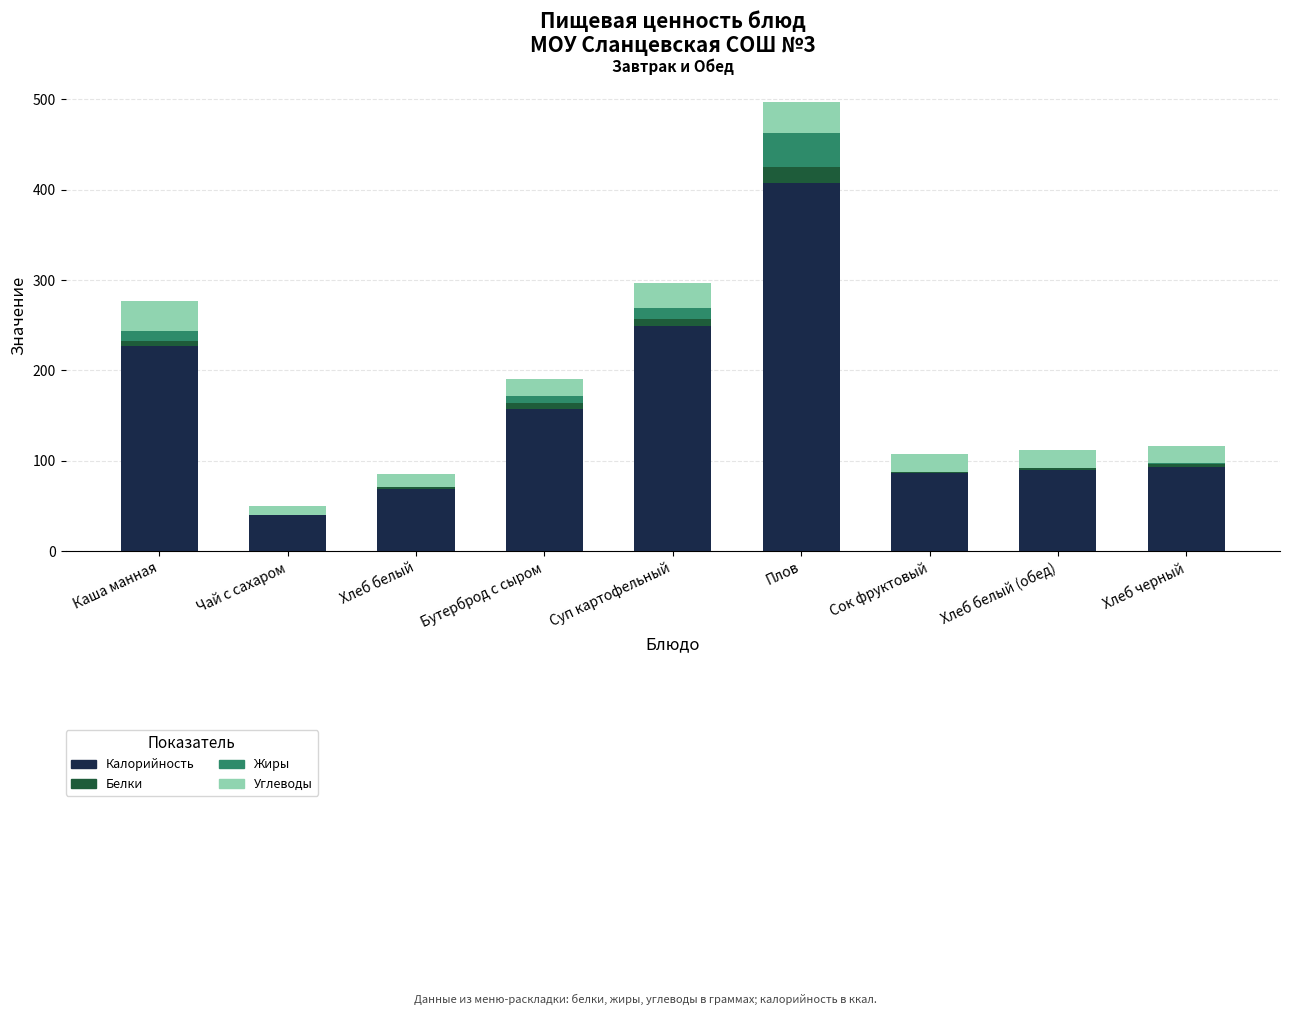

Which category has the highest value in the Калорийность series?

Плов